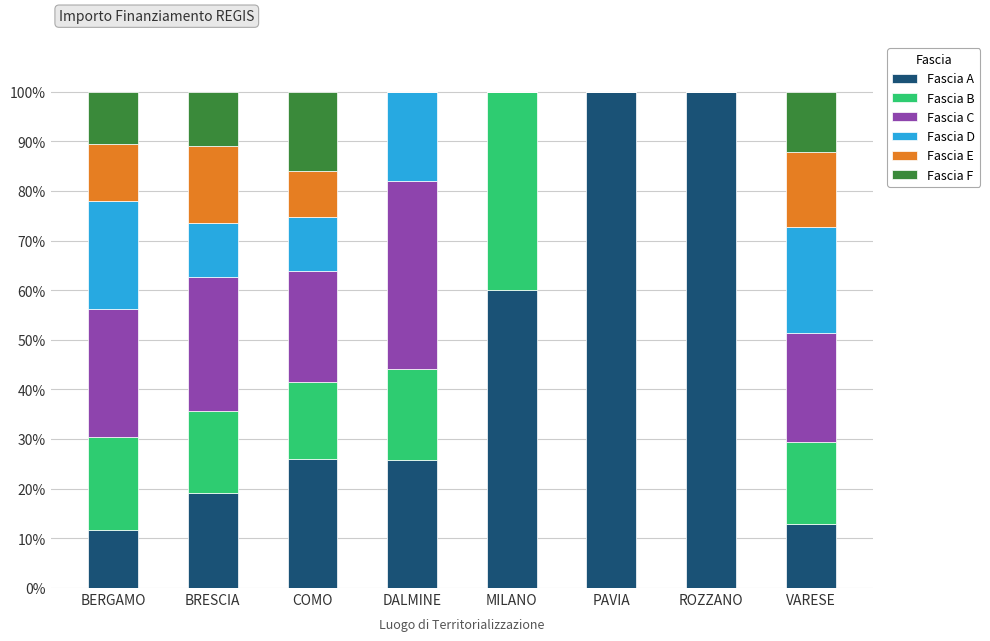

Where does the Fascia A series first go above 25?

COMO